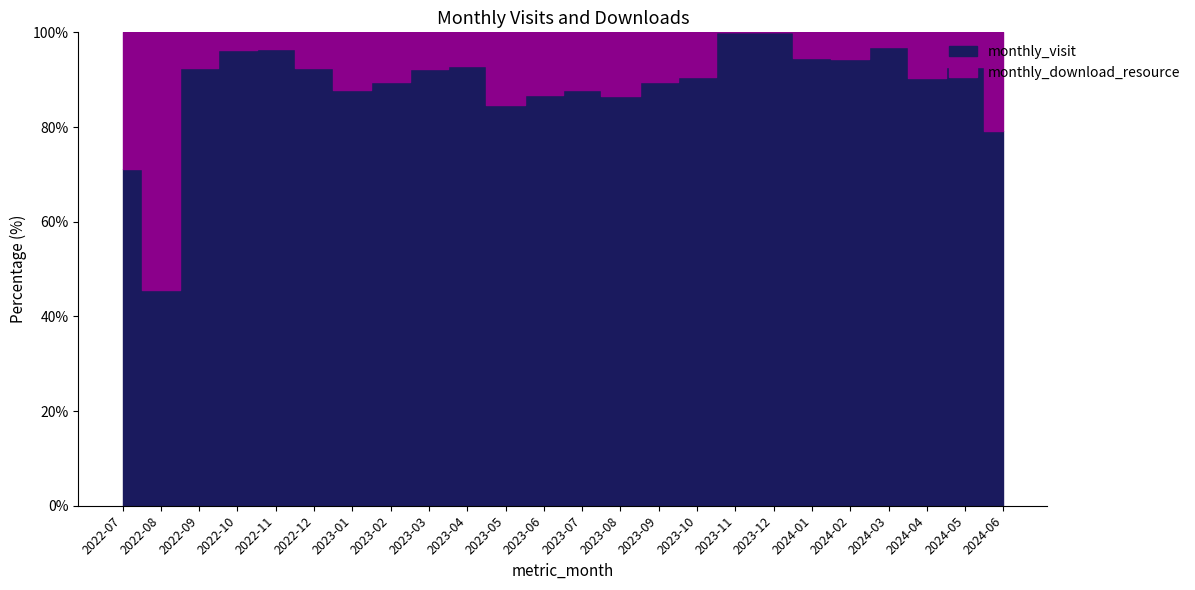

At which category does monthly_download_resource reach its first local peak?

2022-08